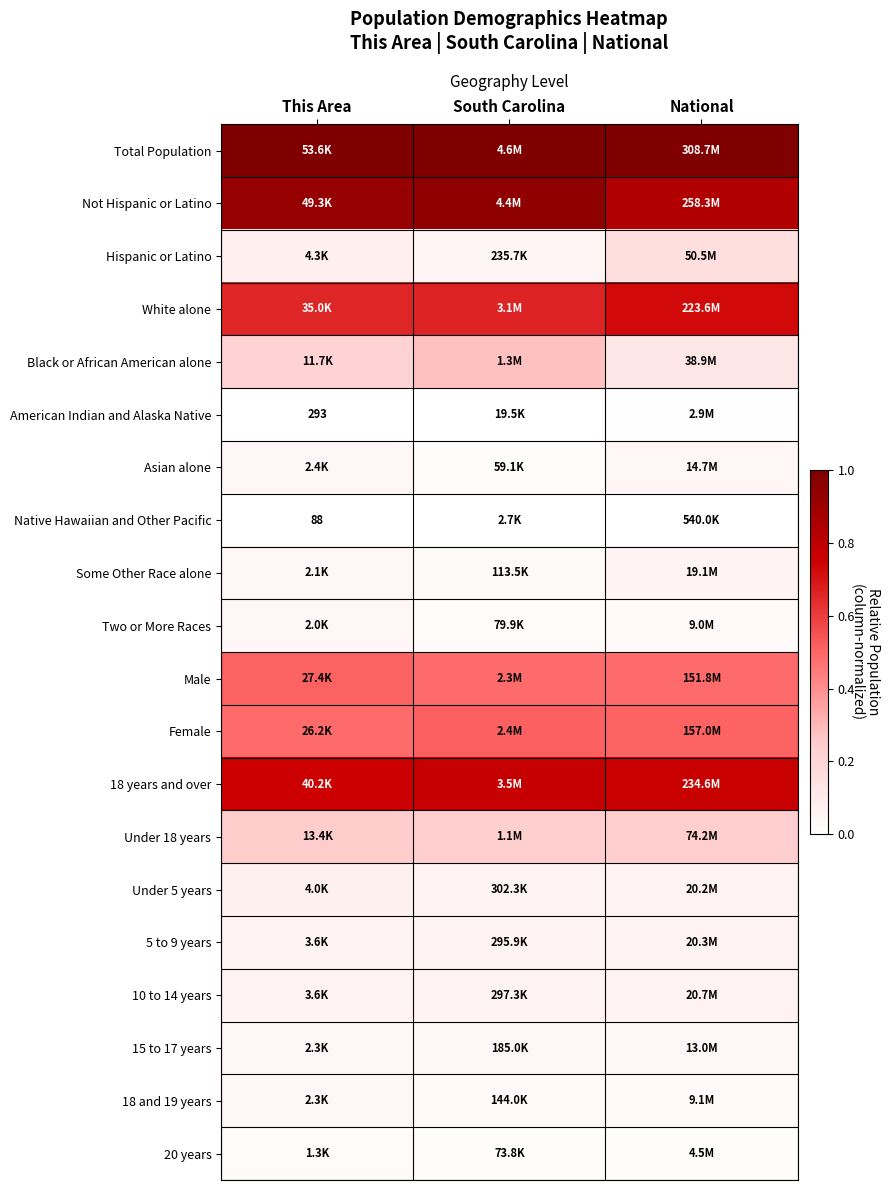

How many categories are shown in the chart?

3